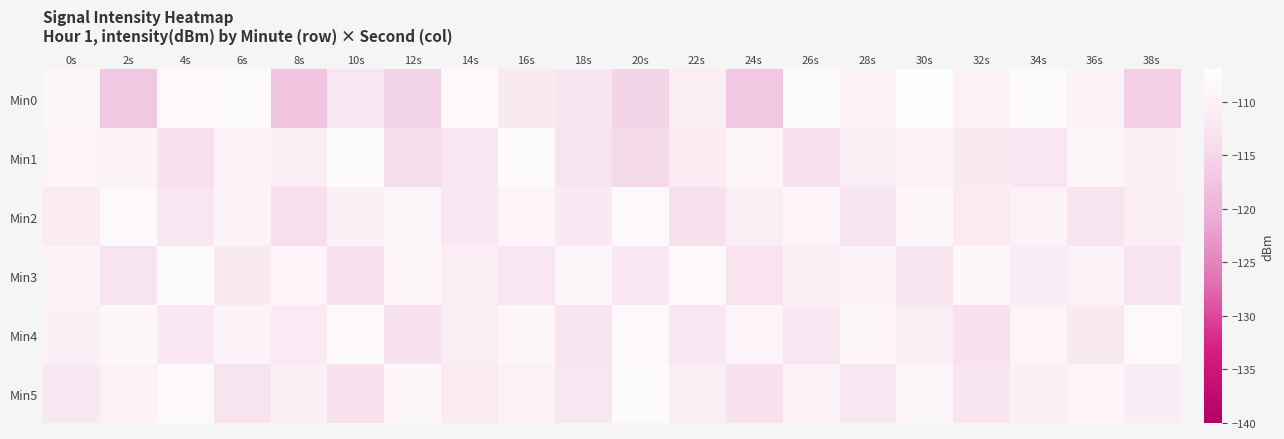

How many categories are shown in the chart?

20